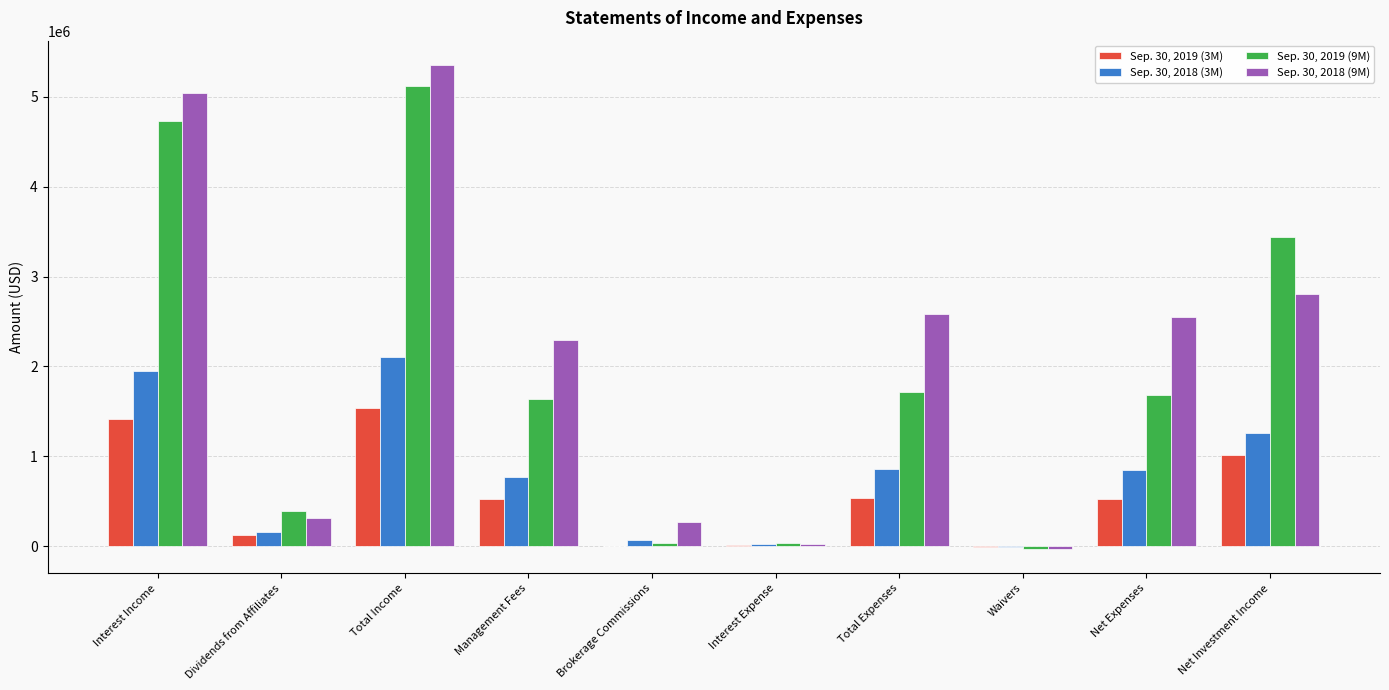

Between Total Income and Management Fees, which series saw the biggest shift?

Sep. 30, 2019 (9M)